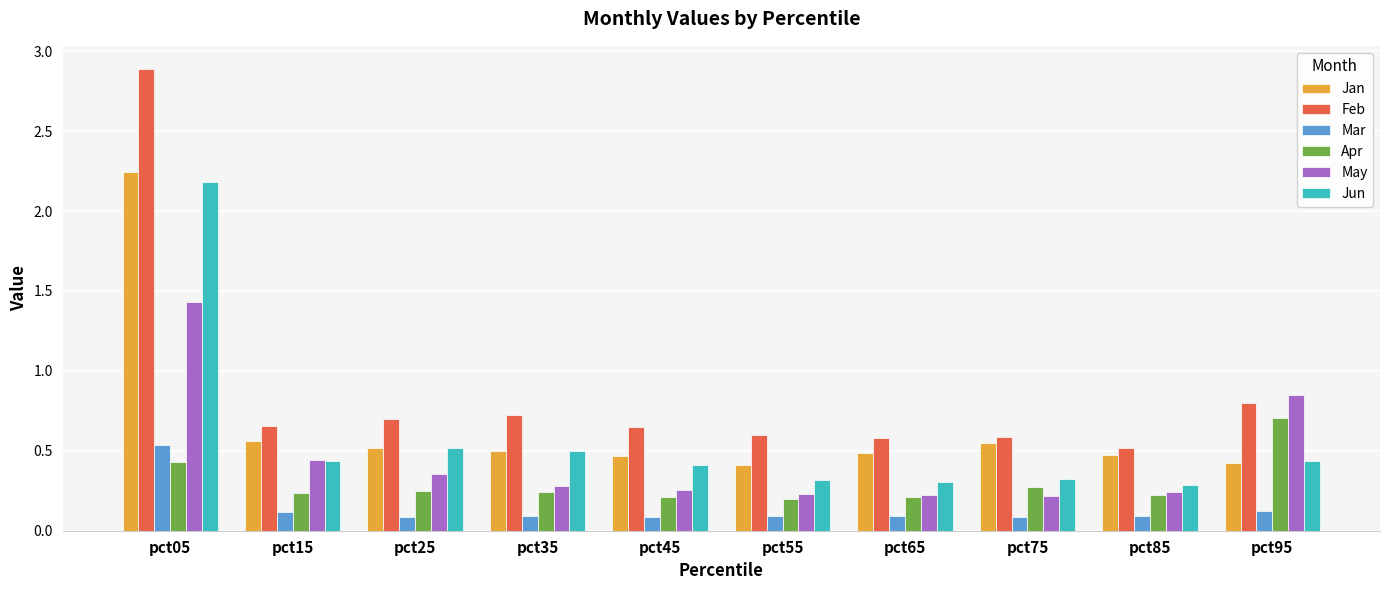

Count the May values in the range 0 to 1.

9